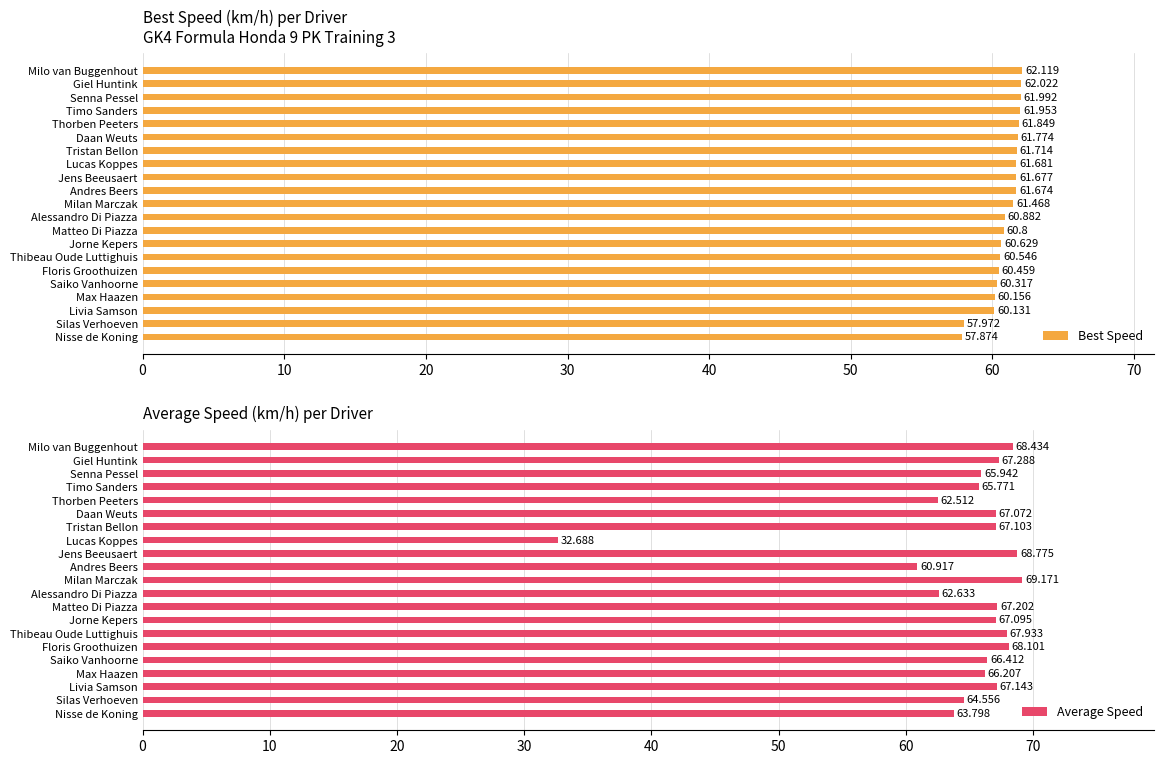

Which category has the lowest value in the Best Speed series?

Nisse de Koning